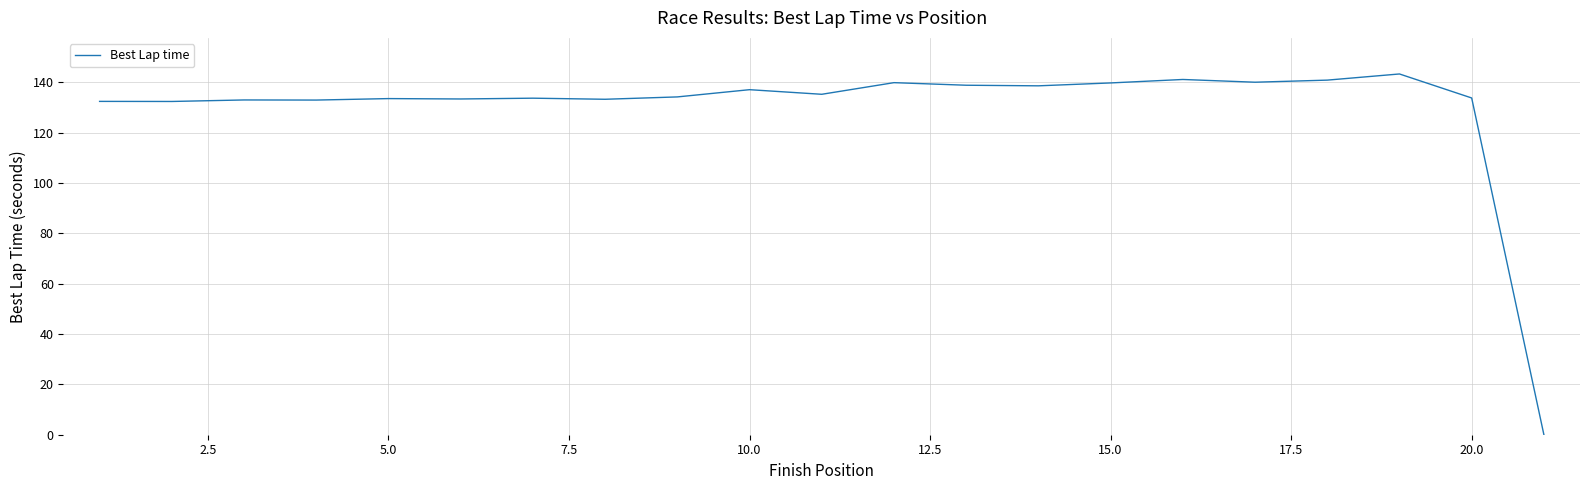

What is the maximum value shown in the chart?

143.3